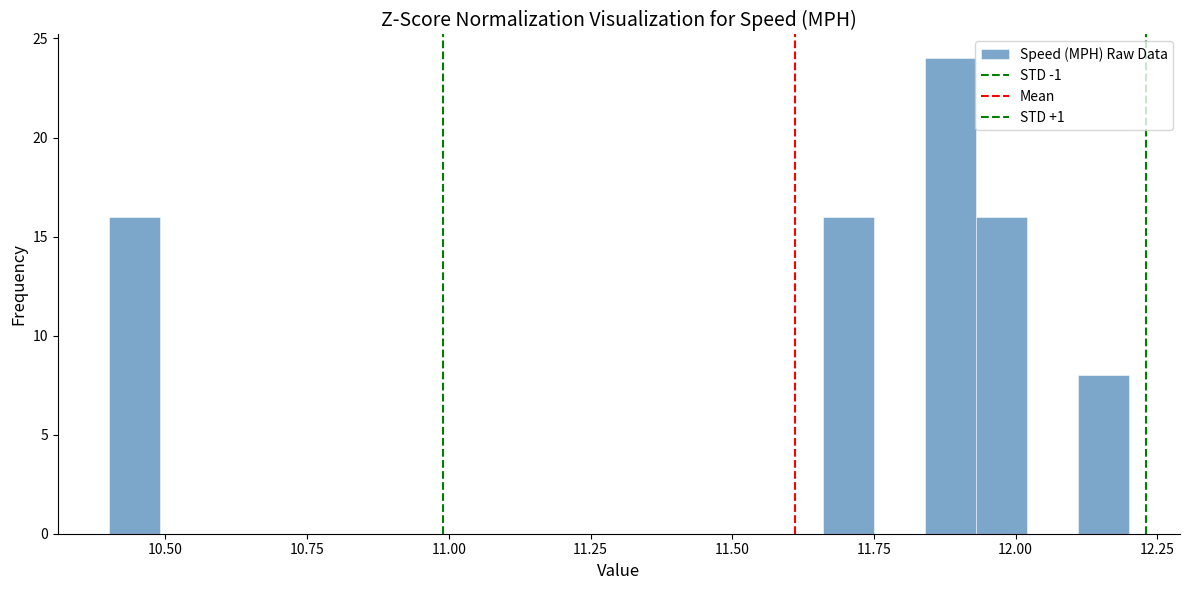

Around what value on the x-axis is the tallest bar? Give the approximate position of its centre, as read against the axis.

11.90